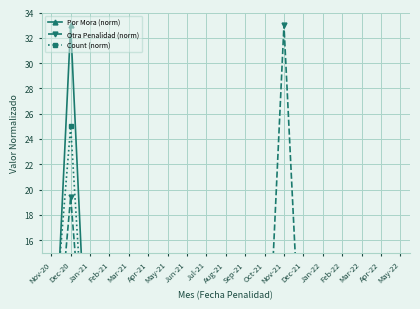

How many data points in Count (norm) are less than 2?

7